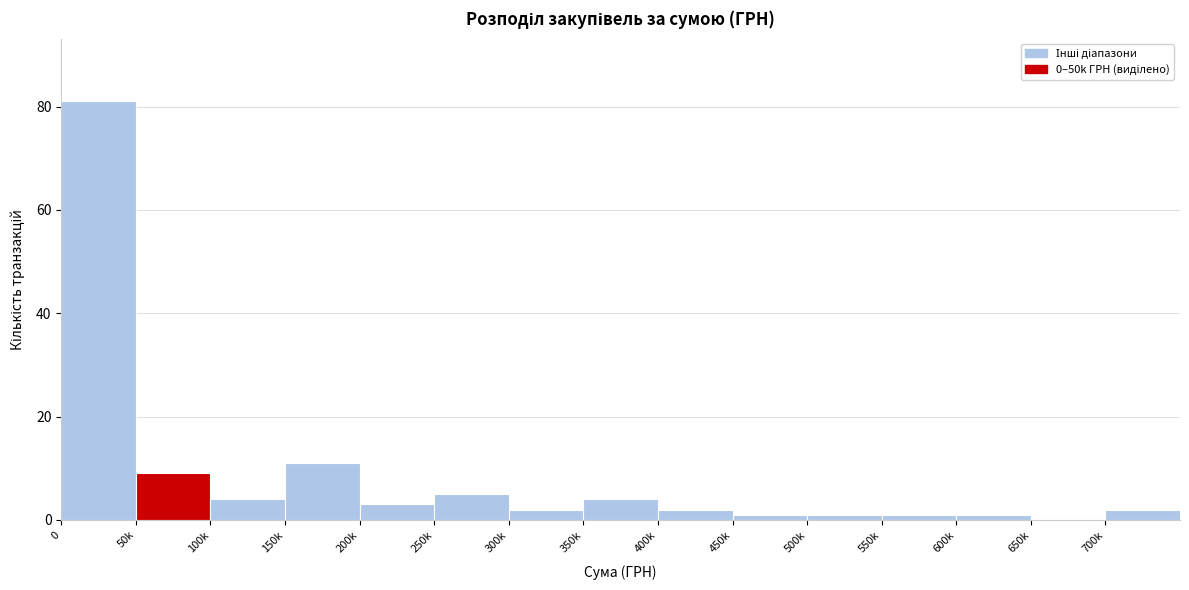

Reading right to left, transcribe all the data shown in this chart.

700k=2	650k=0	600k=1	550k=1	500k=1	450k=1	400k=2	350k=4	300k=2	250k=5	200k=3	150k=11	100k=4	50k=9	0=81